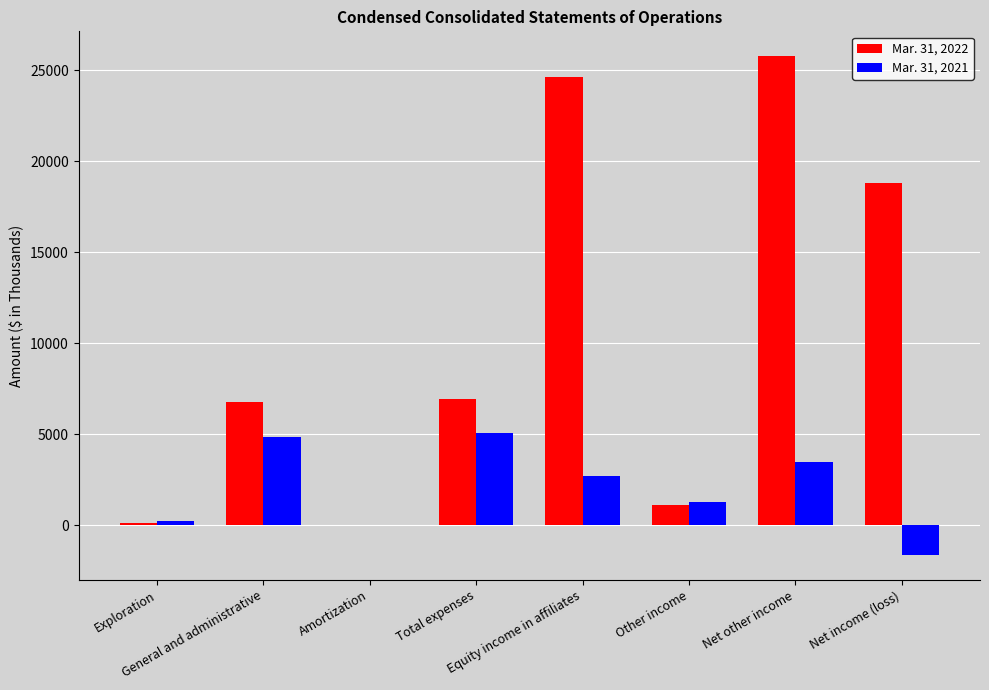

Which series has the largest total across all categories?

Mar. 31, 2022